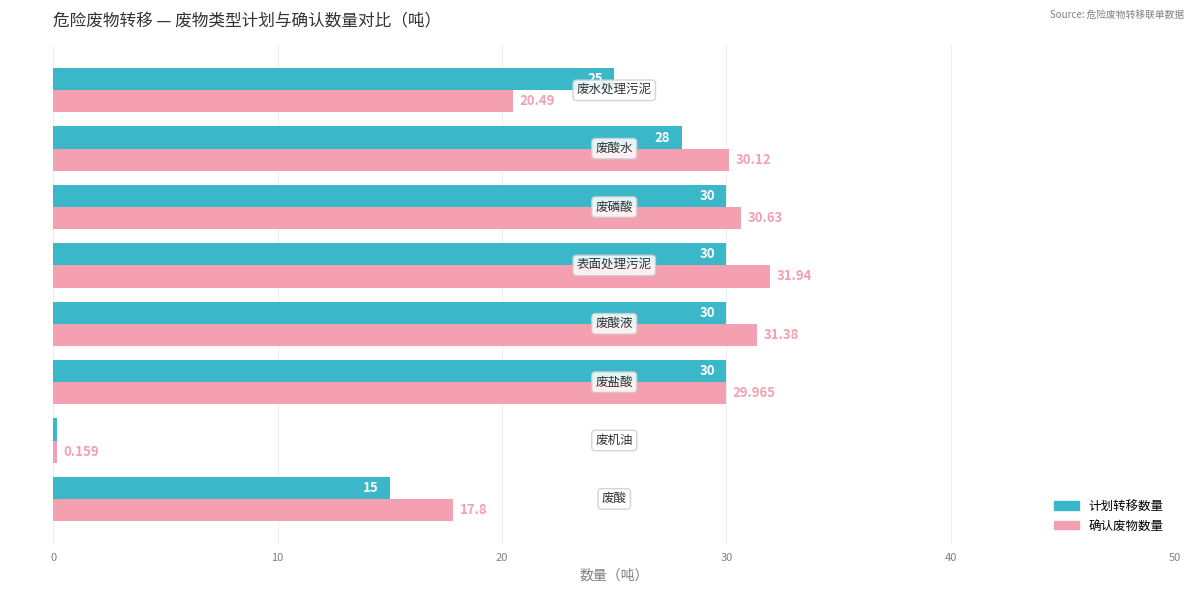

List the series in order of their overall mean, lowest first.

计划转移数量, 确认废物数量